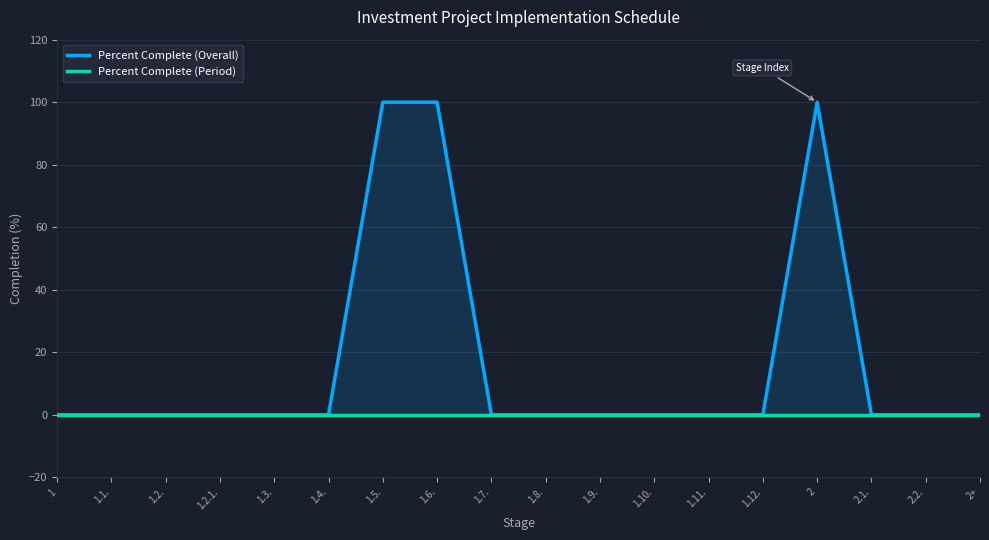

True or false: Percent Complete (Period) and Percent Complete (Overall) cross at least once.

False